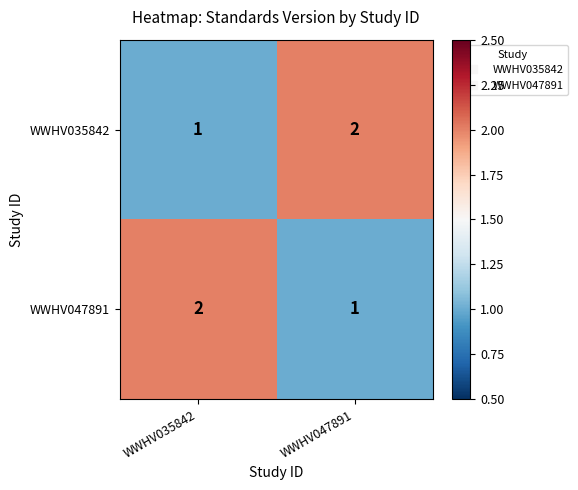

What is the spread (max minus min) of values at WWHV035842?

1